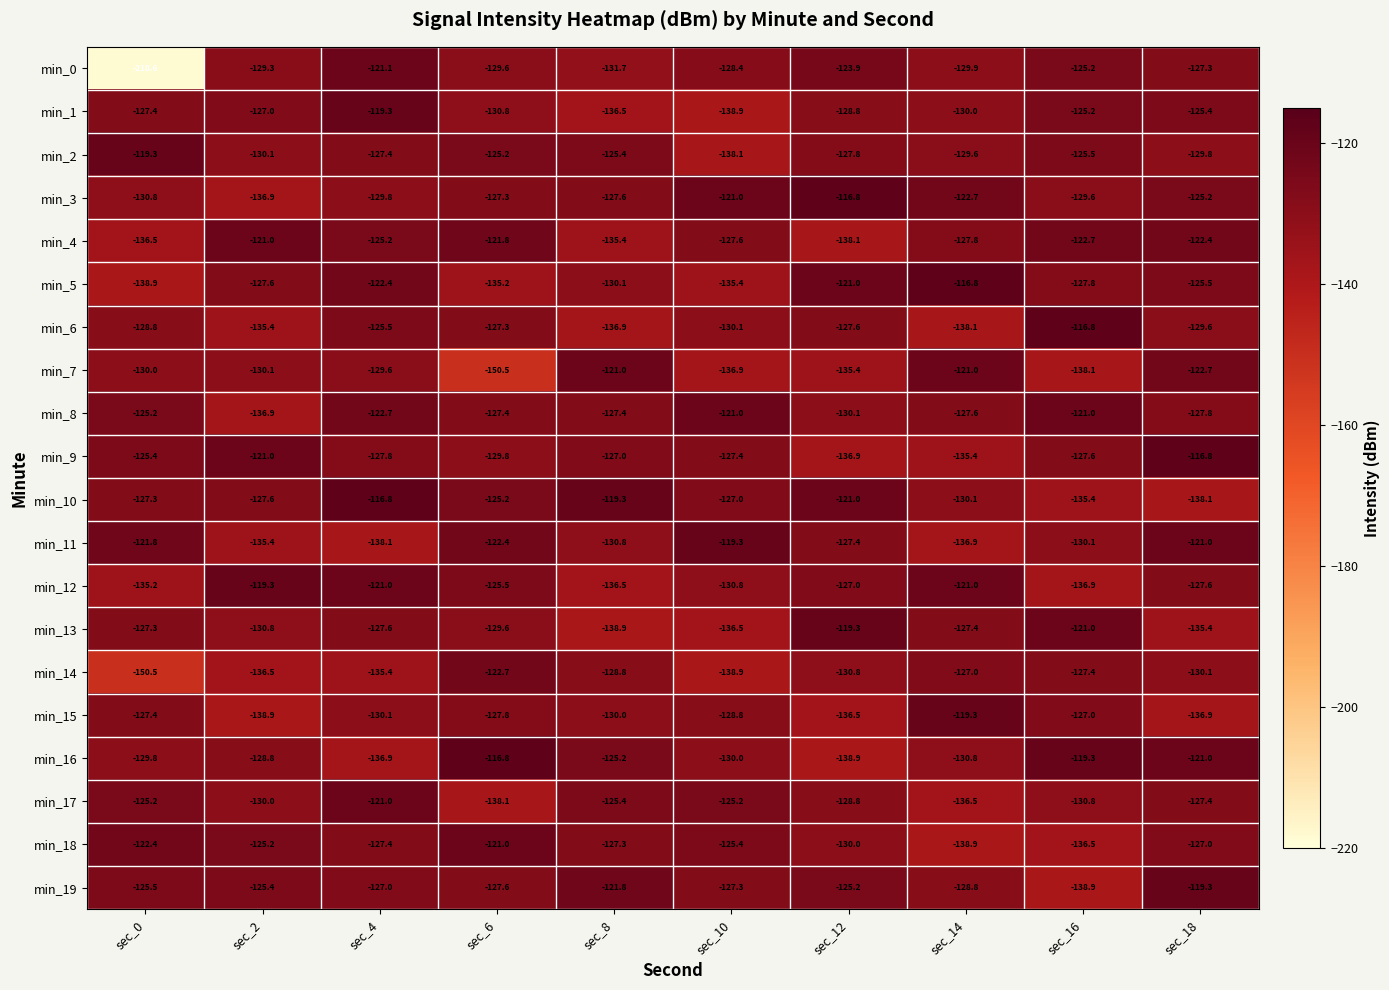

How many categories are shown in the chart?

10